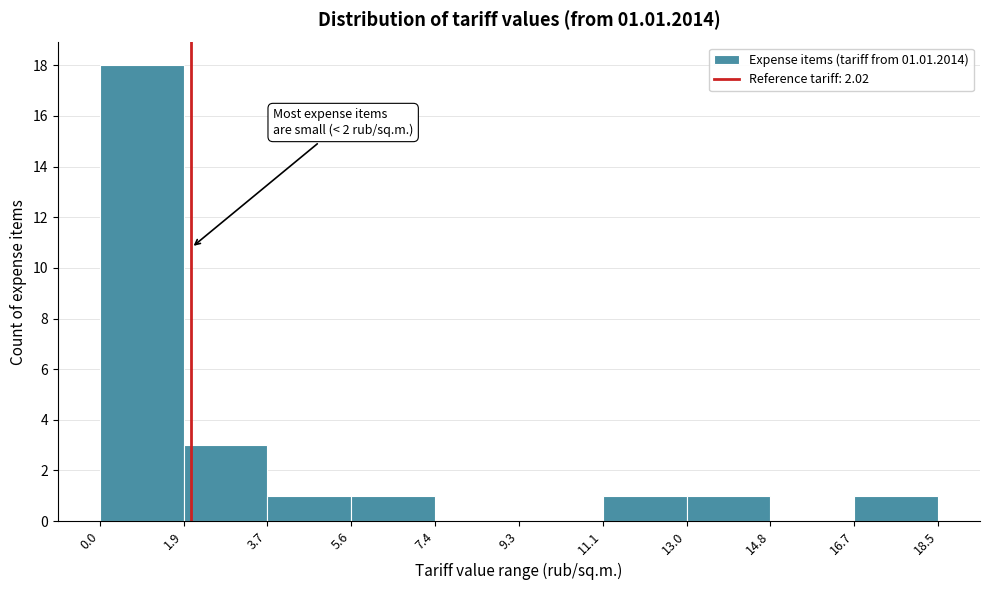

Over which range of the x-axis is the bar tallest?

0.0 to 1.9